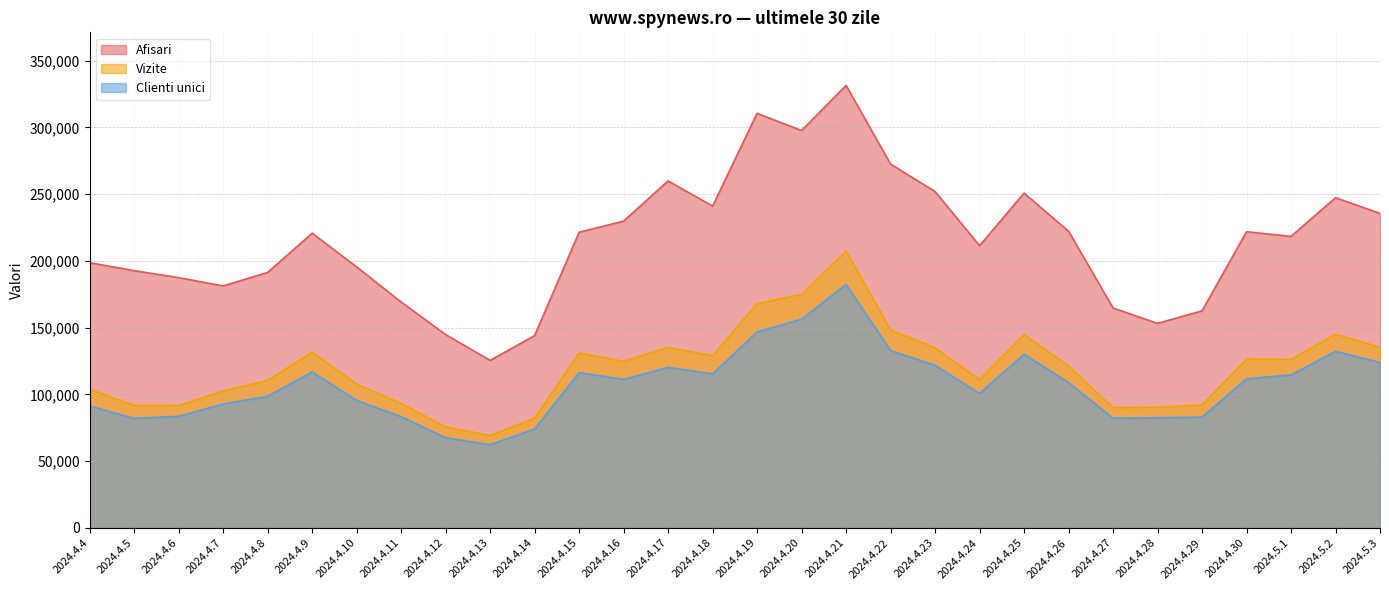

What is the sum of the Vizite values at 2024.4.17 and 2024.4.15?

266228